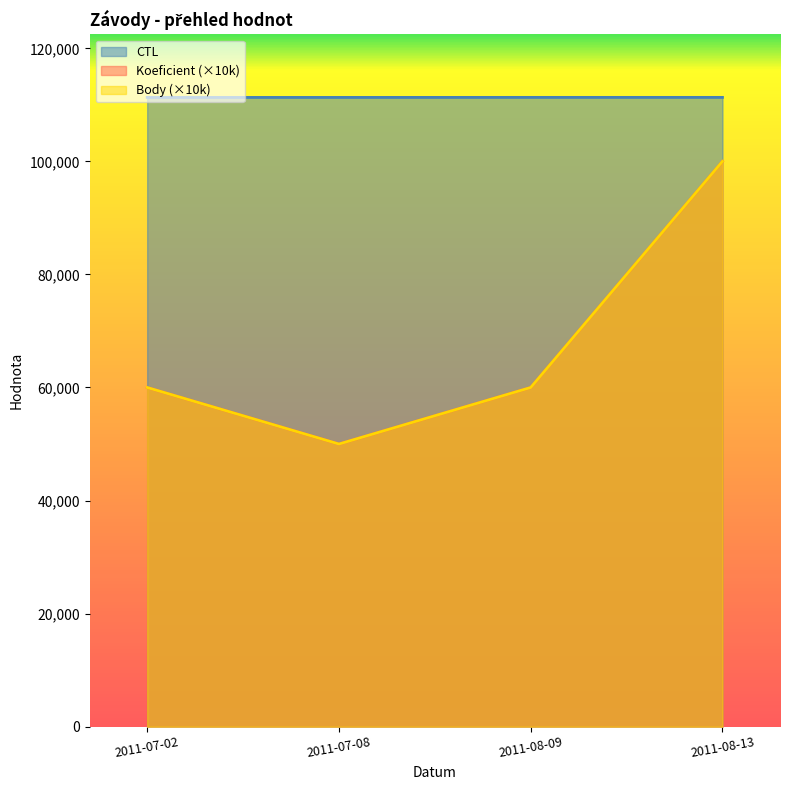

Where is the first local minimum for Koeficient?

2011-07-08